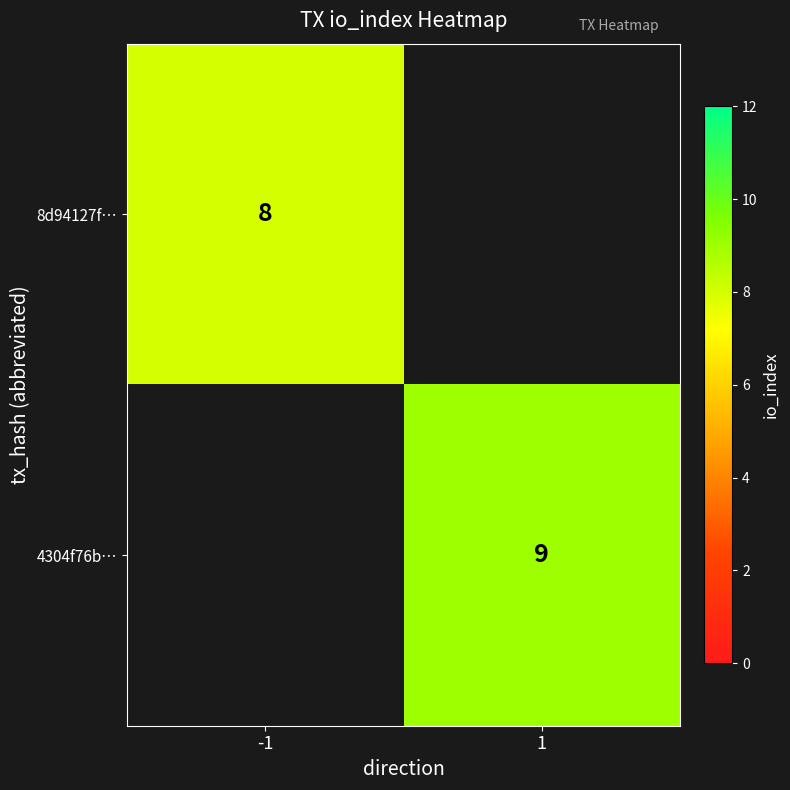

Is the value of 4304f76b… at 1 greater than the value of 8d94127f… at -1?

Yes